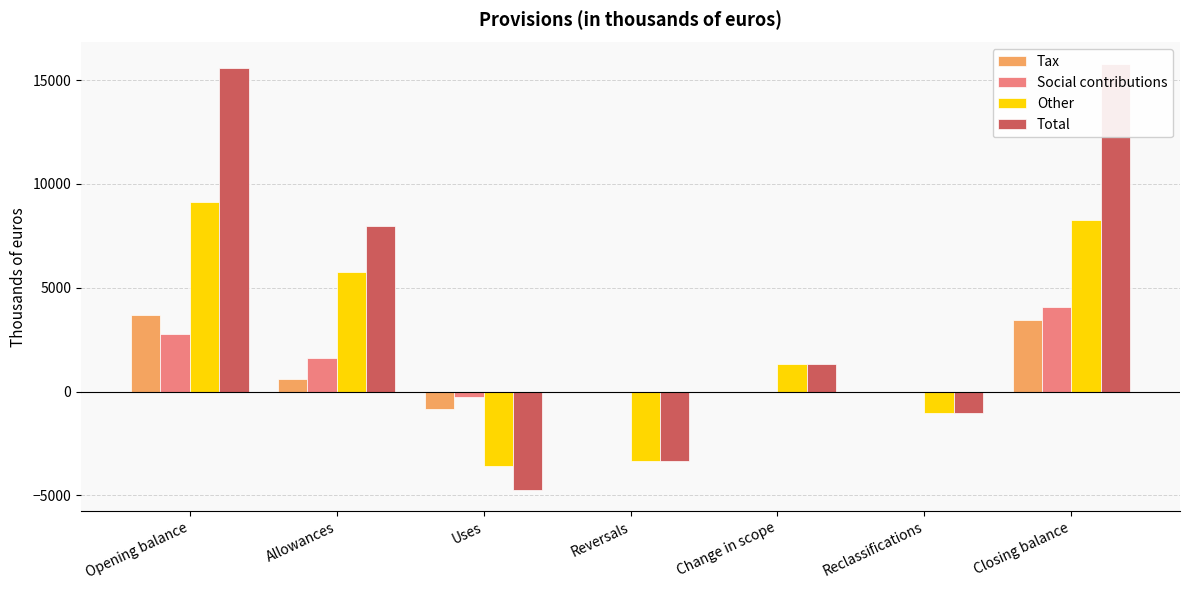

At which label is Tax closest to 1412?

Allowances